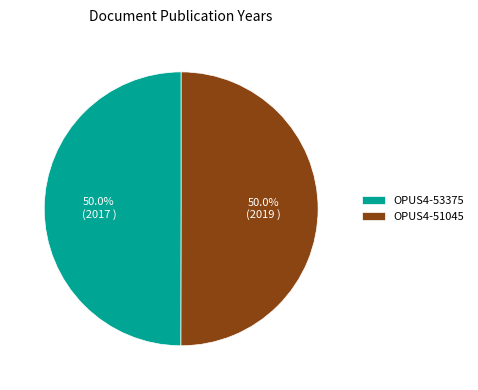

To the nearest percent, what portion does OPUS4-51045 represent?

50%